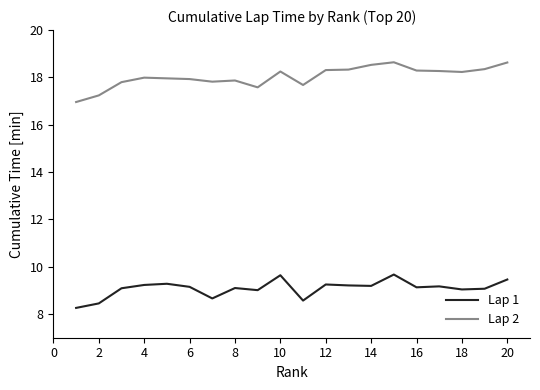

True or false: Lap 2 and Lap 1 cross at least once.

False